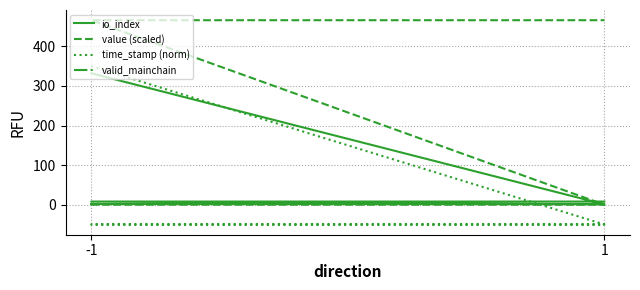

What is the spread (max minus min) of values at 1?

50.8